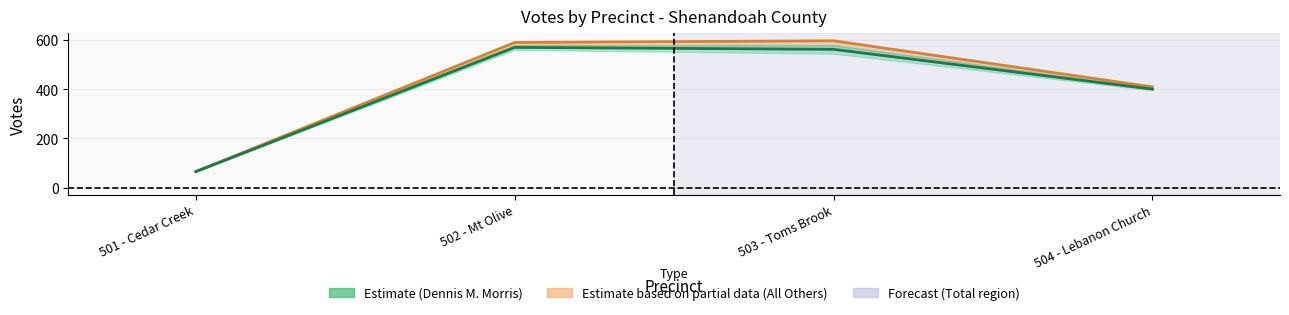

True or false: Total Votes Cast and Dennis M. Morris intersect in this chart.

False